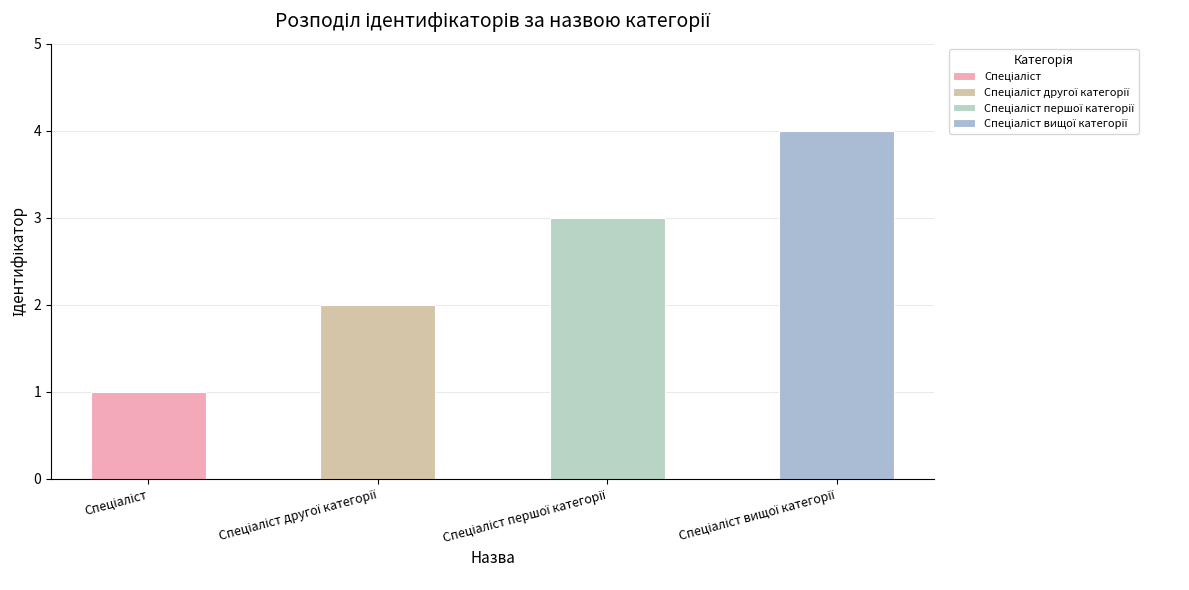

What is the minimum value shown in the chart?

1